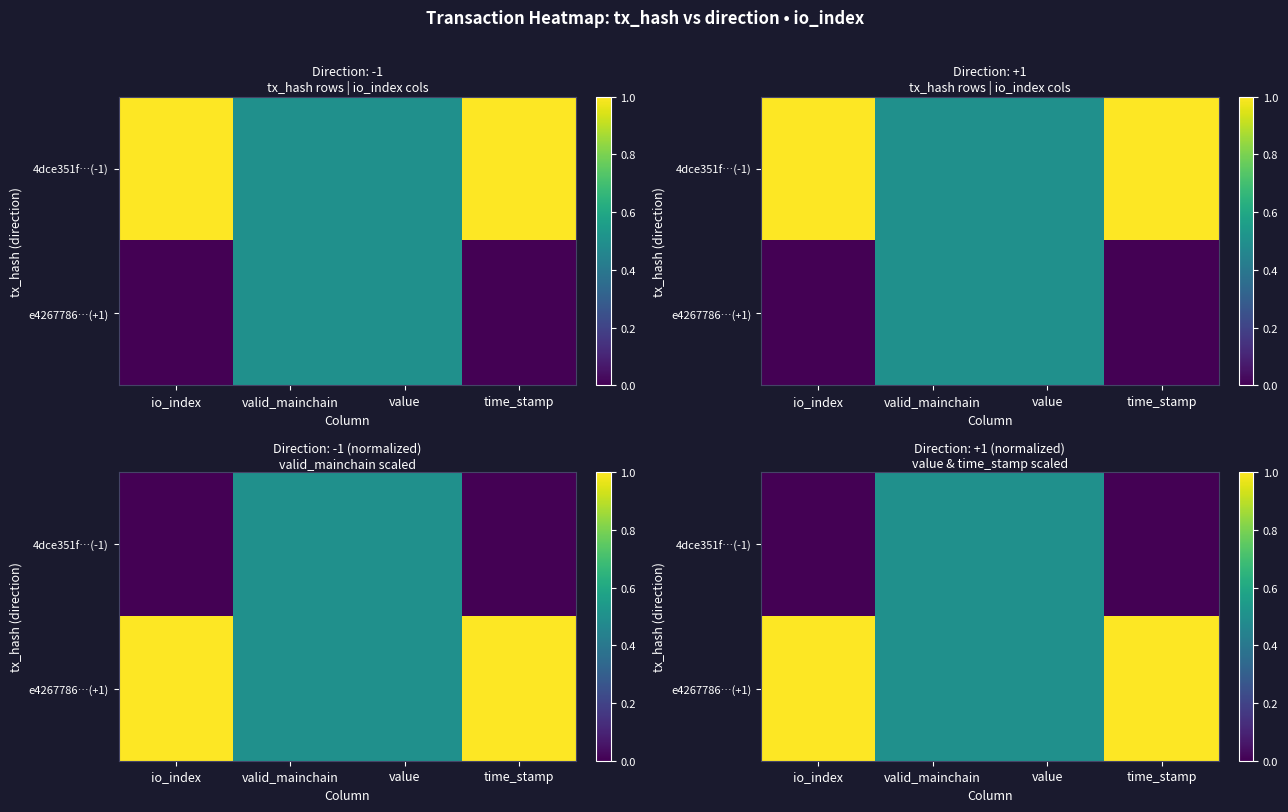

Is it true that 4dce351f…(-1) equals 0.8 at valid_mainchain?

False